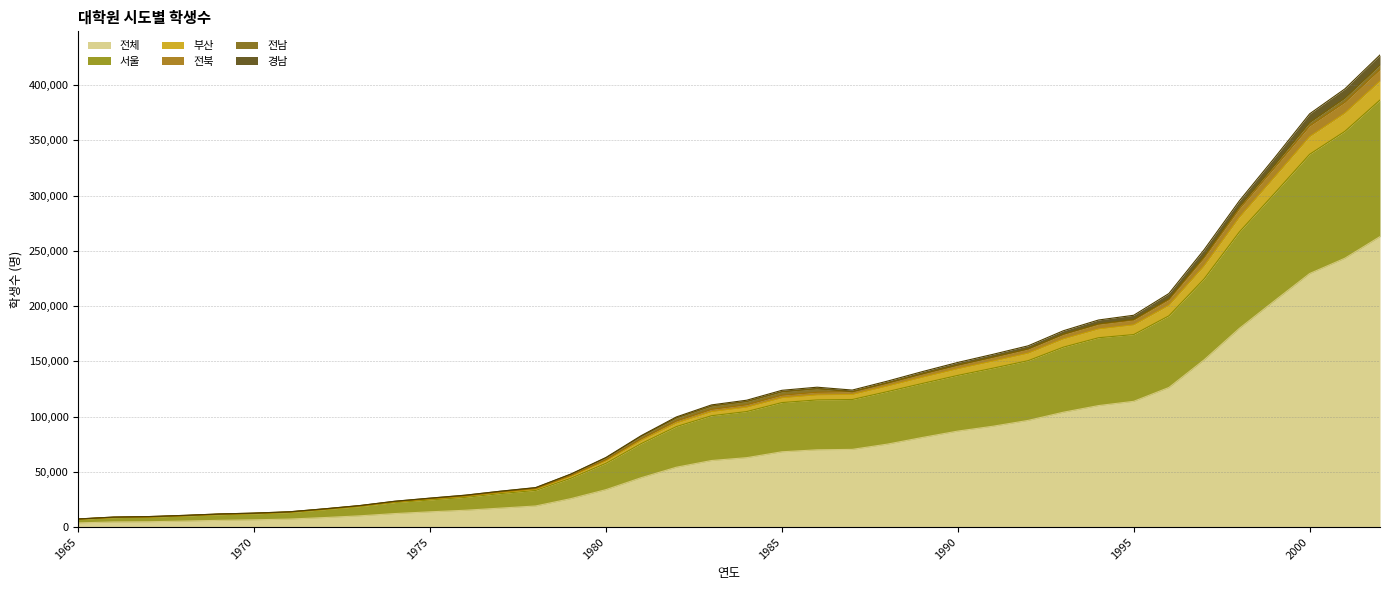

True or false: 전체 and 경남 intersect in this chart.

False